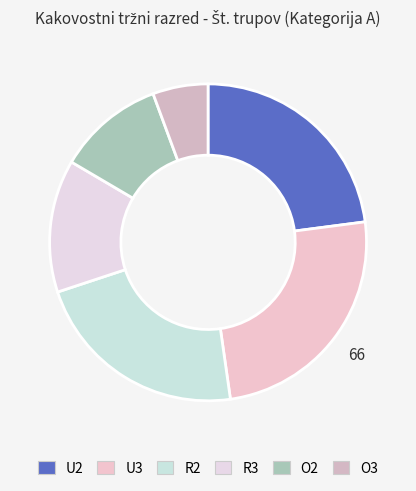

What is the smallest slice in the pie chart?

O3